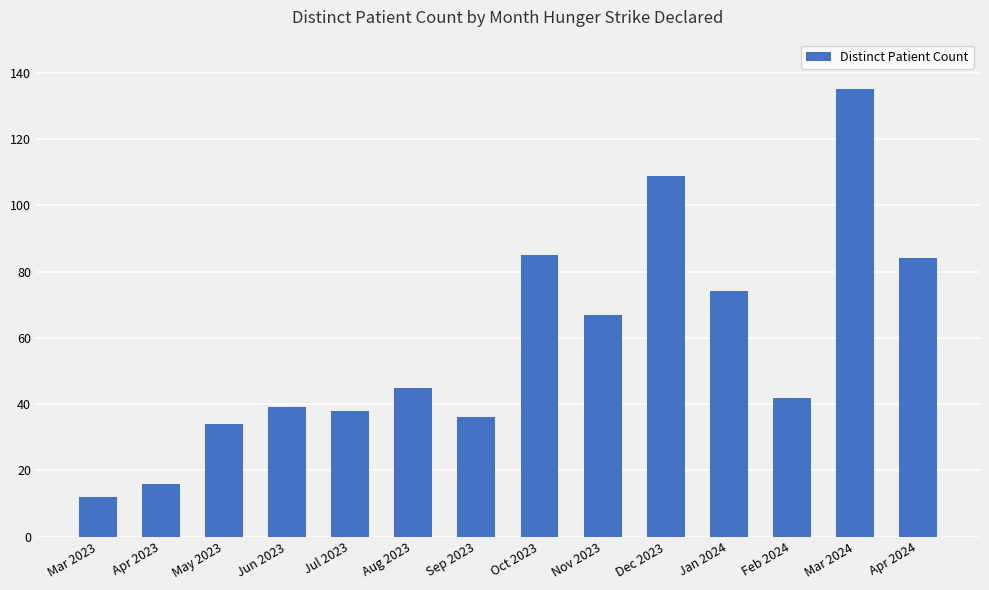

Reading left to right, list all the values displayed in this chart.

12	16	34	39	38	45	36	85	67	109	74	42	135	84